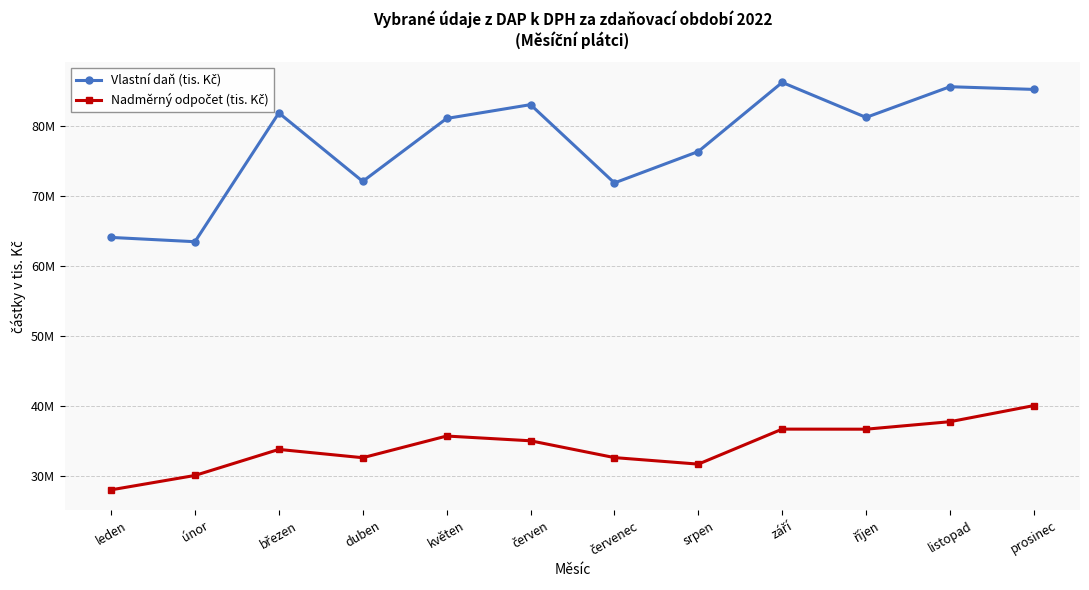

Where is the first local minimum for Nadměrný odpočet (tis. Kč)?

duben